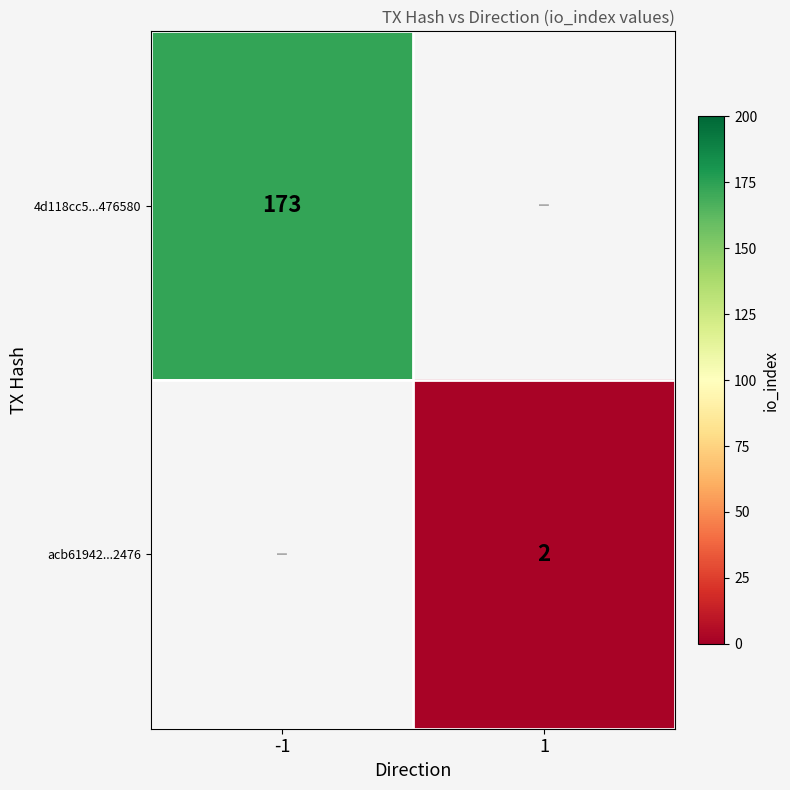

Is it true that 4d118cc5...476580 equals 173 at -1?

True